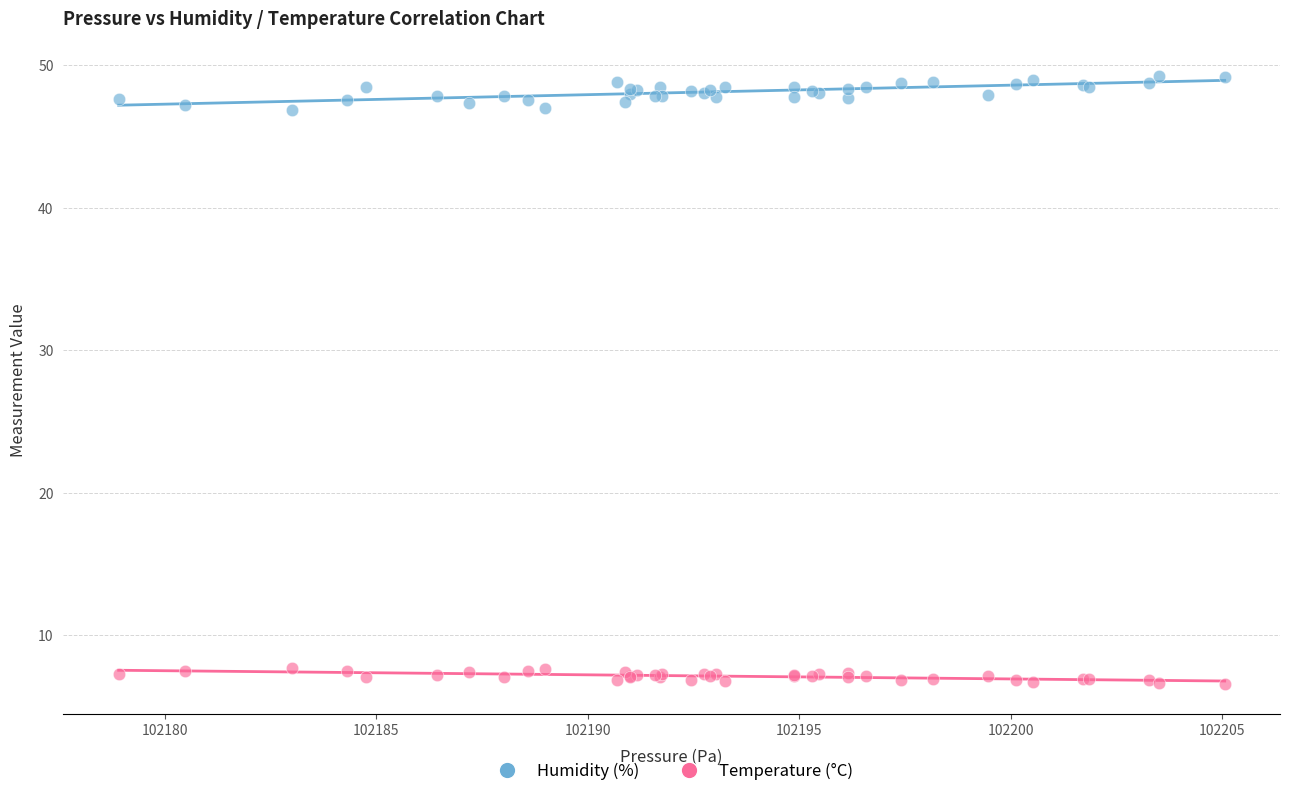

Which series contains the lowest Y value?

Temperature (°C)